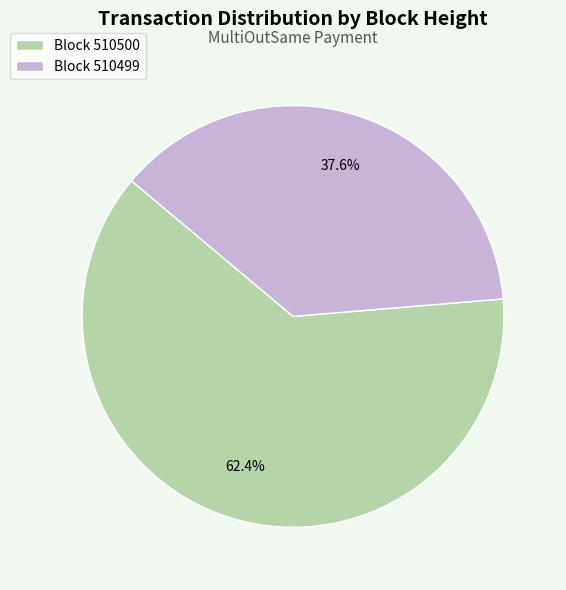

What is the ratio of the value at Block 510500 to the value at Block 510499?

1.7